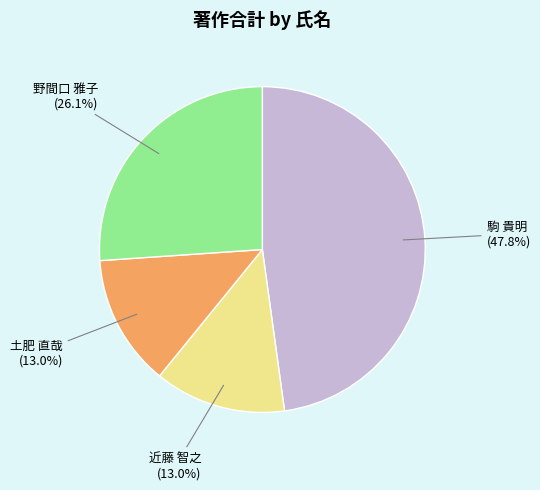

Which has a higher value, 駒 貴明 or 近藤 智之?

駒 貴明